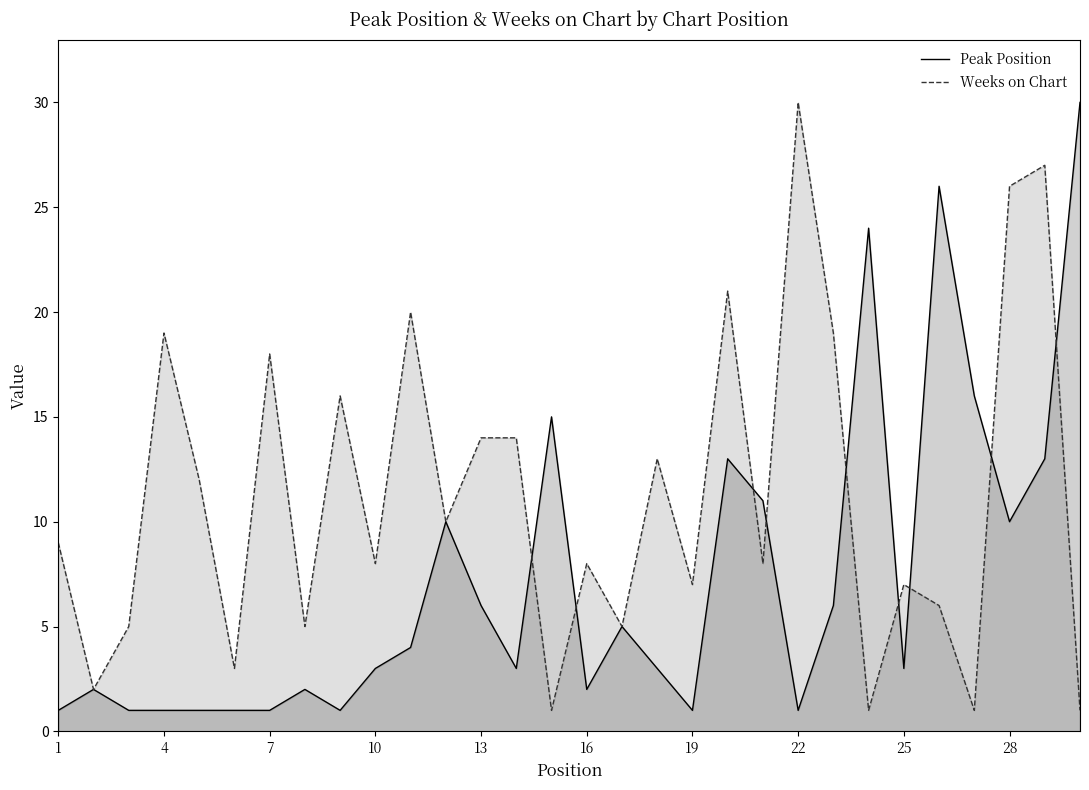

The Weeks on Chart series shows 45 at 28. True or false?

False